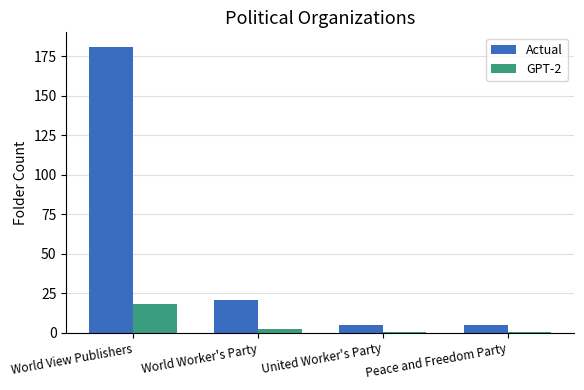

What is the spread (max minus min) of values at World Worker's Party?

18.9